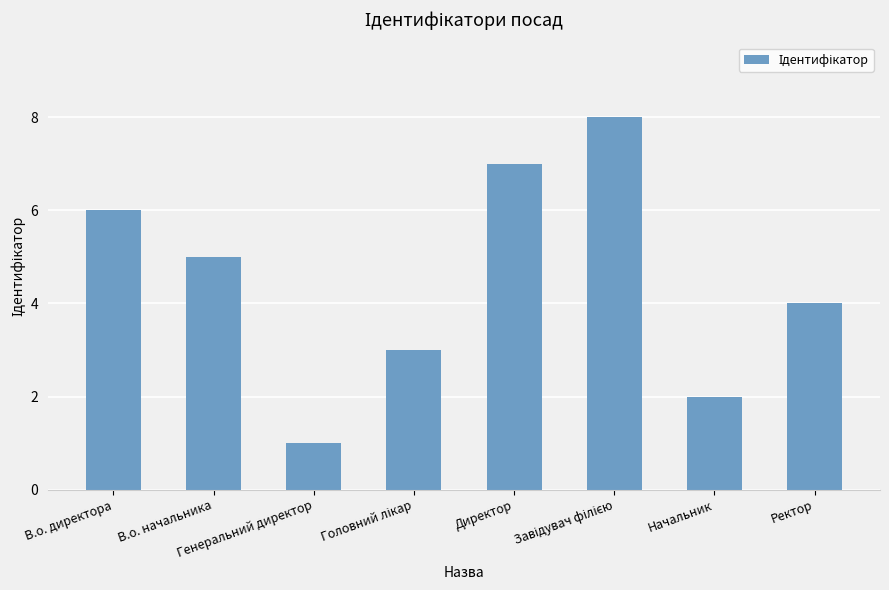

What is the difference between the second highest and second lowest values?

5